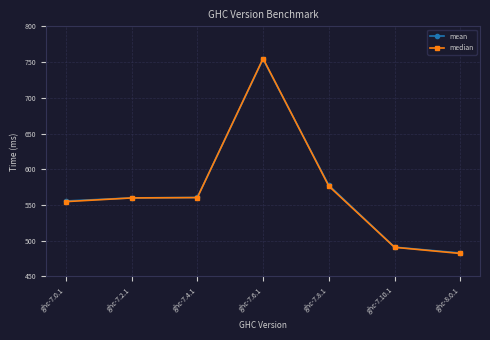

What is the label of the 7th point from the right?

ghc-7.0.1